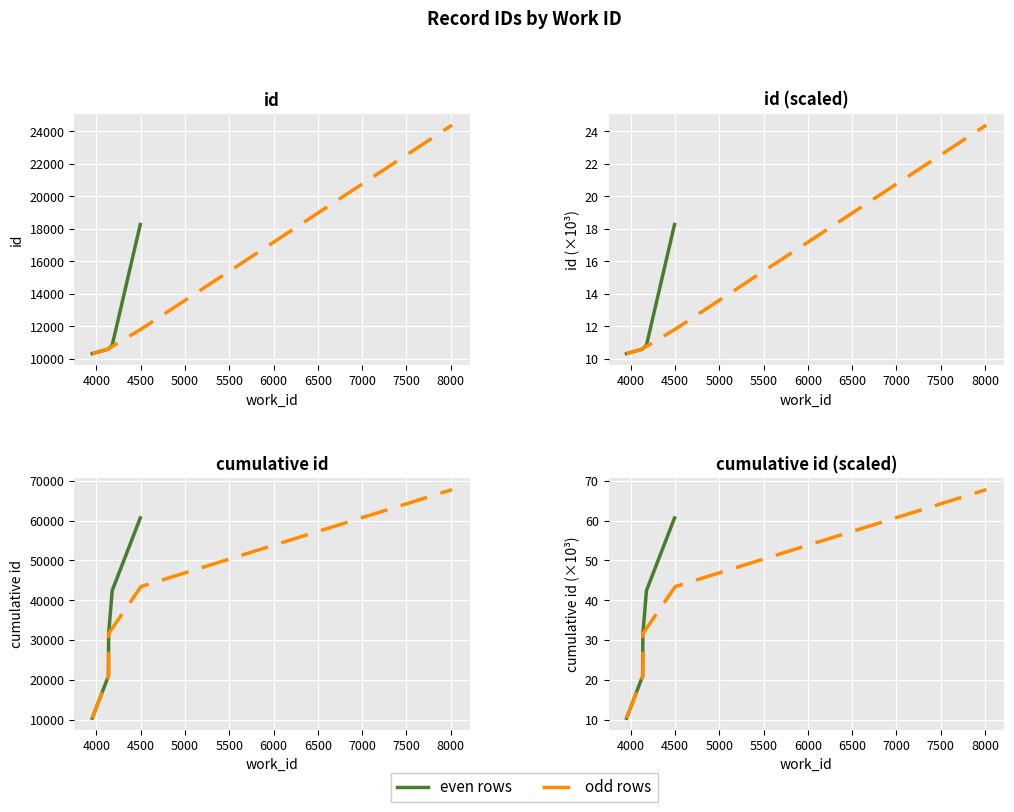

What is the sum of all even rows values?

166.0